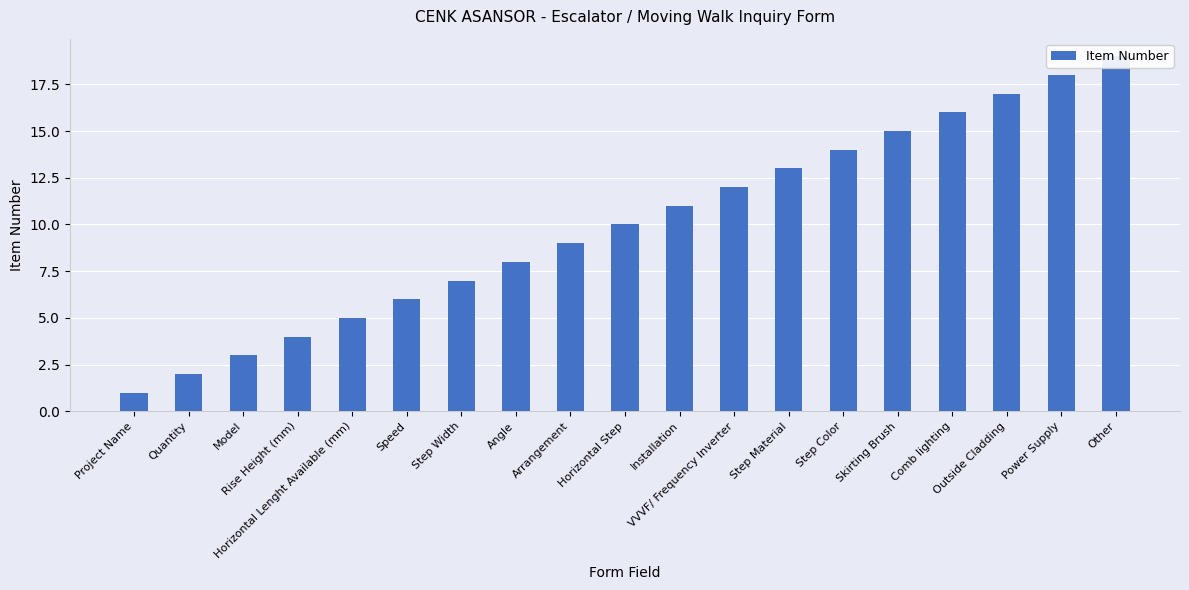

Reading left to right, transcribe all the data shown in this chart.

1	2	3	4	5	6	7	8	9	10	11	12	13	14	15	16	17	18	19